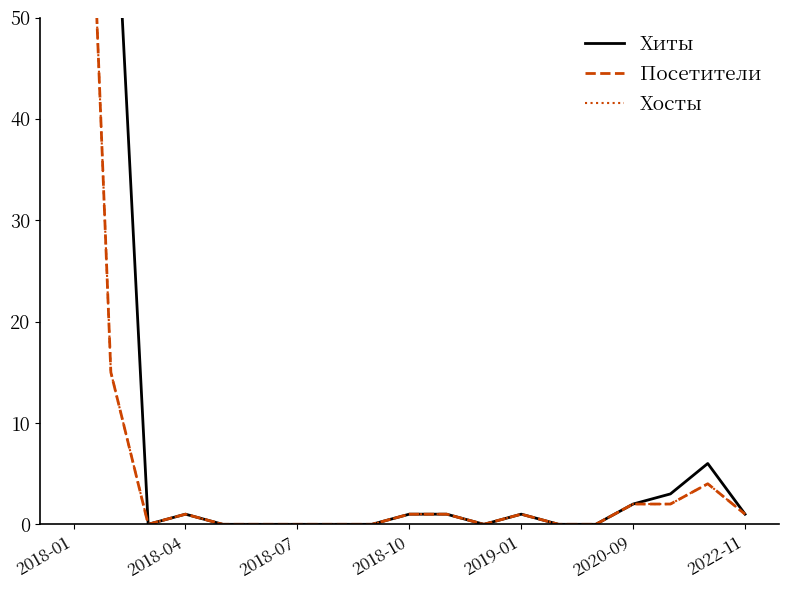

Which has a higher value, 2018-04 or 15?

2018-04